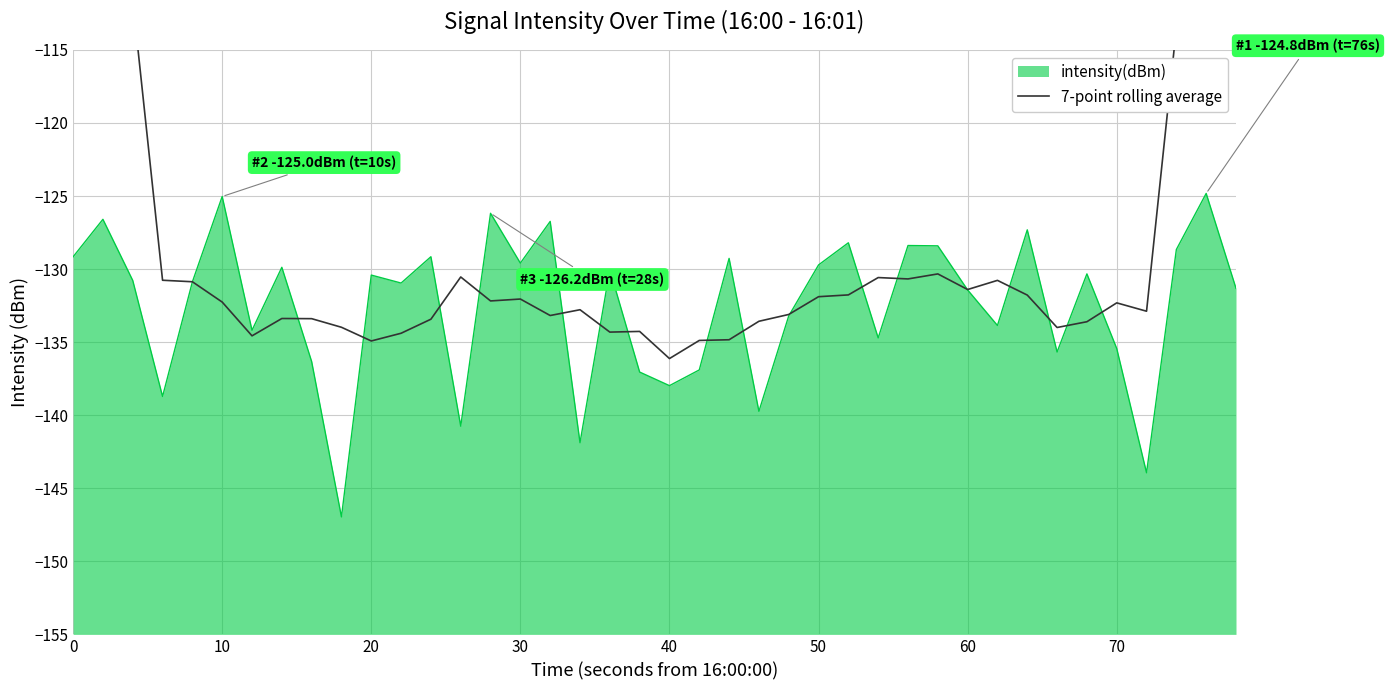

What is the minimum value for intensity(dBm)?

-147.0